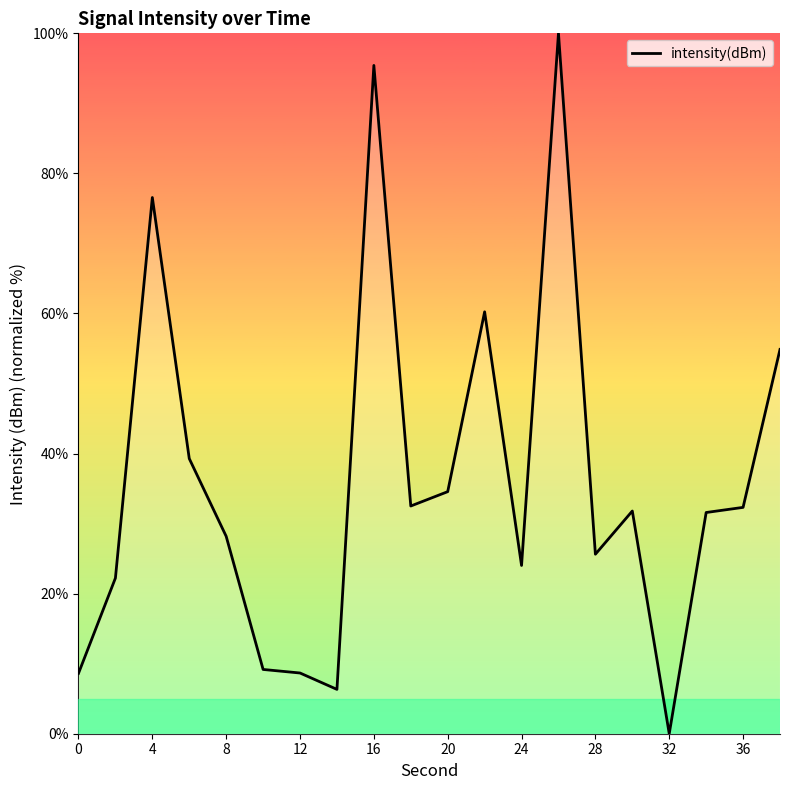

What is the greatest value displayed?

100.0